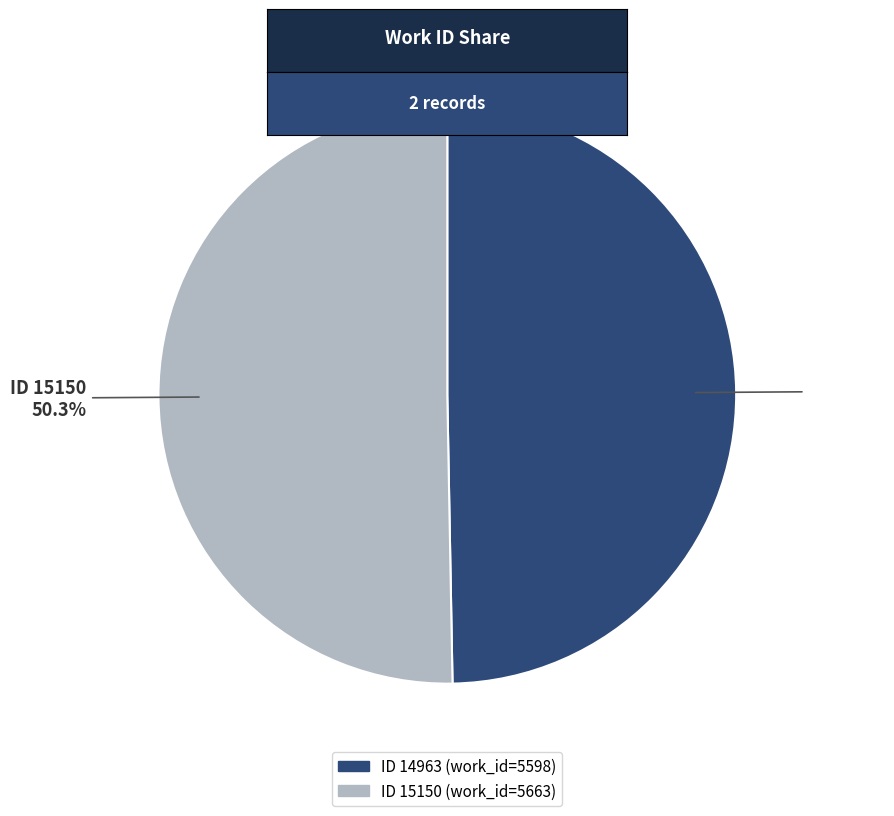

To the nearest percent, what is the average slice percentage?

50%